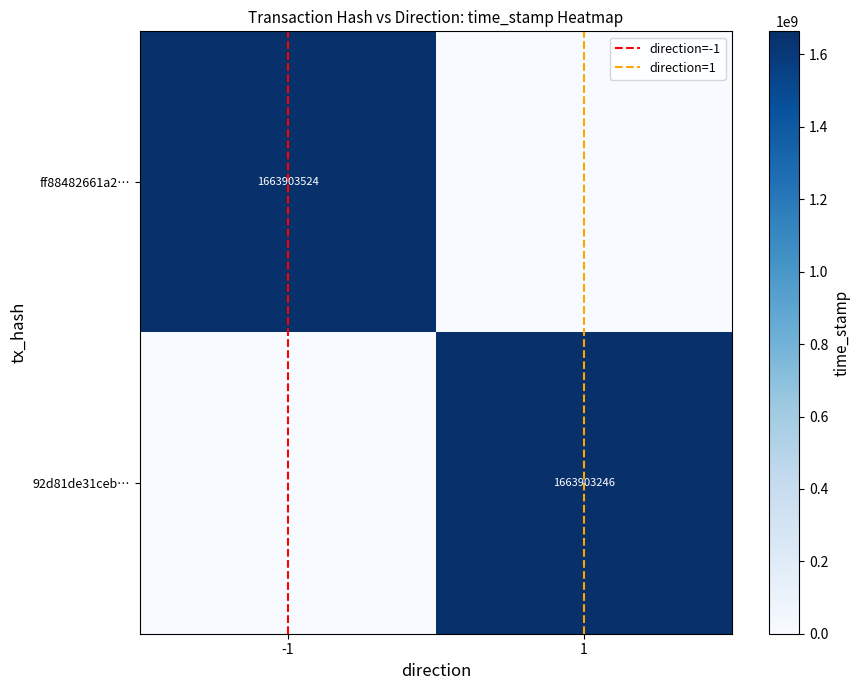

True or false: 92d81de31ceb… has a value of 0 at -1.

True